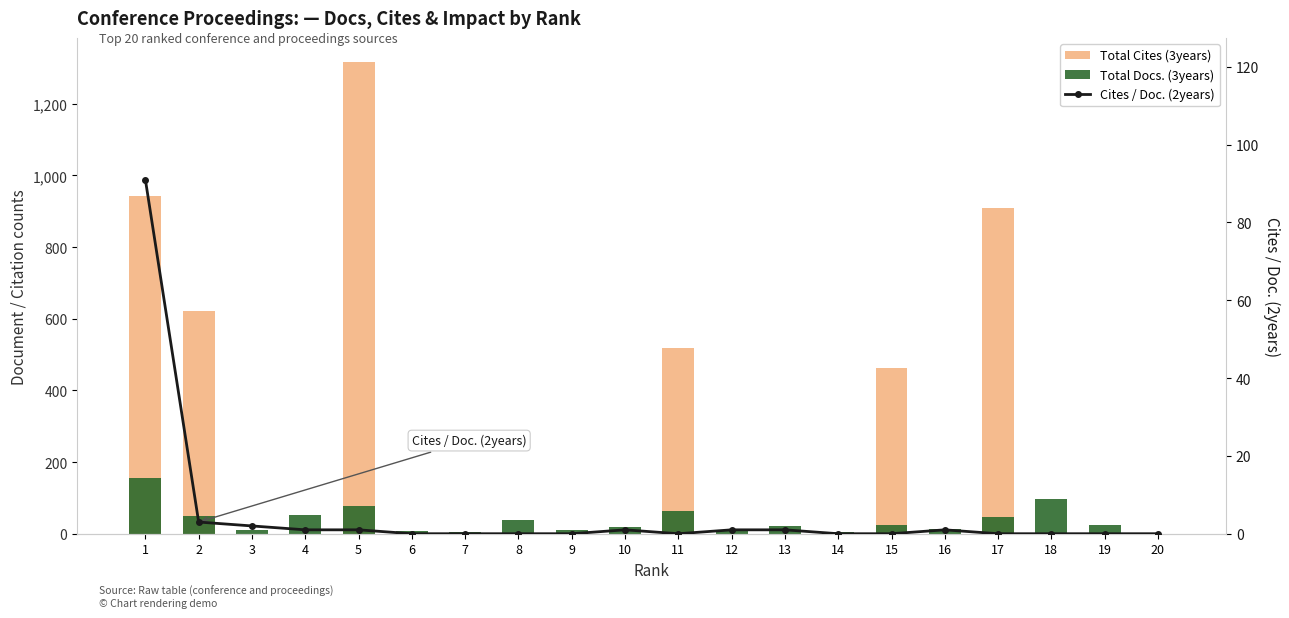

Does the chart contain any negative values?

No